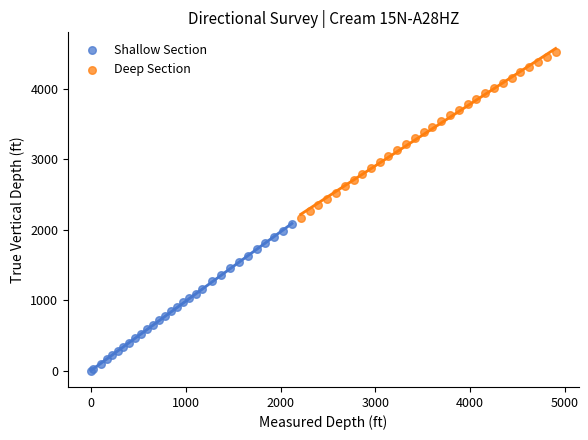

Which series has the widest spread of Y values?

Deep Section